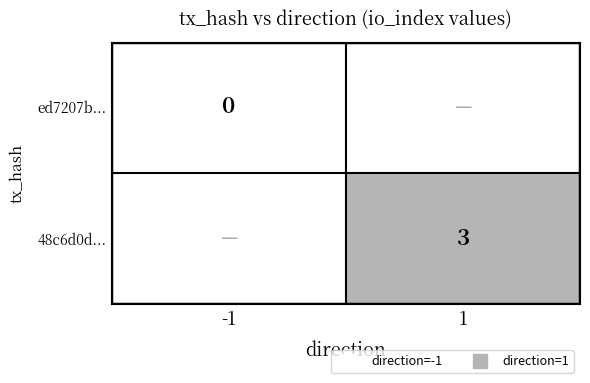

Rank the series at io_index from highest to lowest value.

48c6d0dcc22db51a8714628897f86e0817e03a9, ed7207b04ab47bacfe898379503fe0aa9b2e843